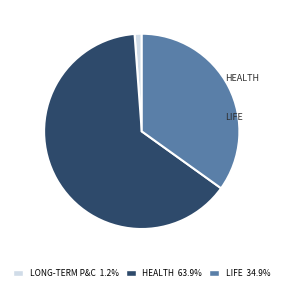

Which slice represents more than half of the pie?

Health insurance